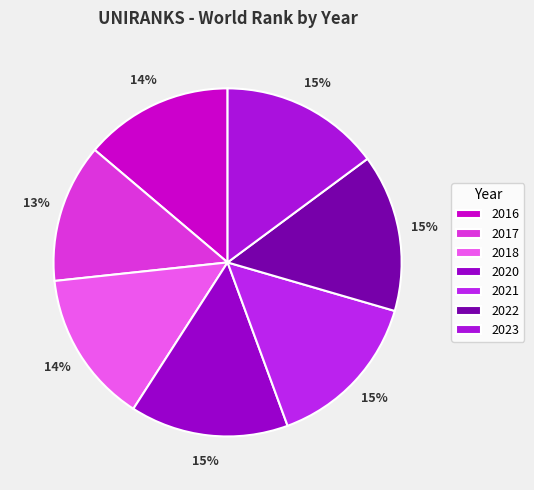

To the nearest percent, what percentage of the pie is 2017?

13%